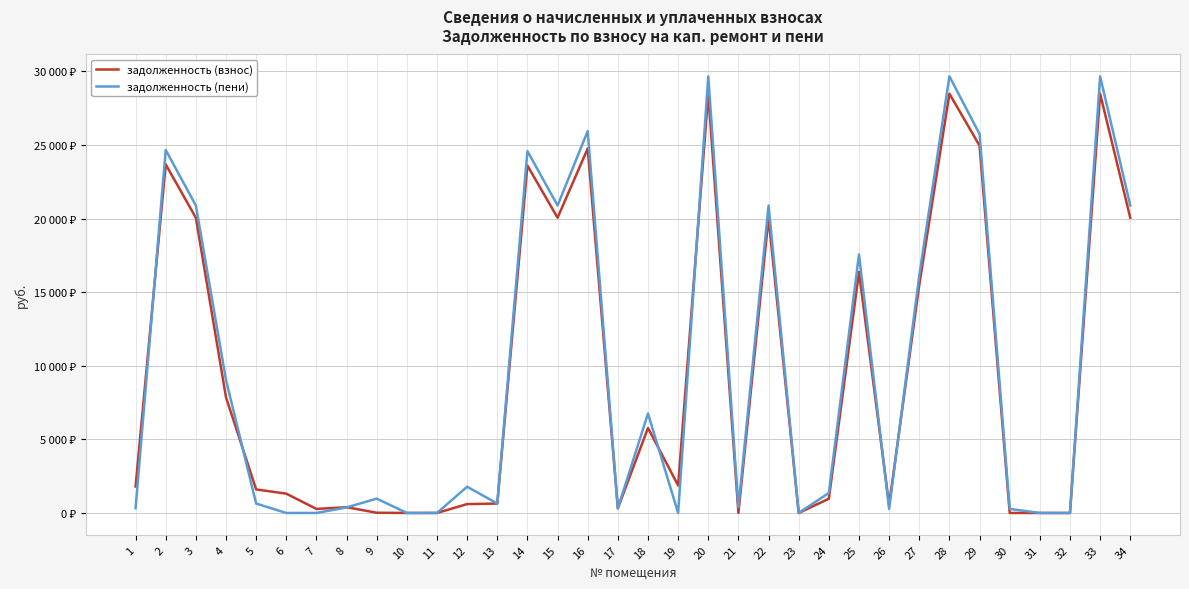

The value of задолженность (взнос) at 18 is 10263.4. True or false?

False